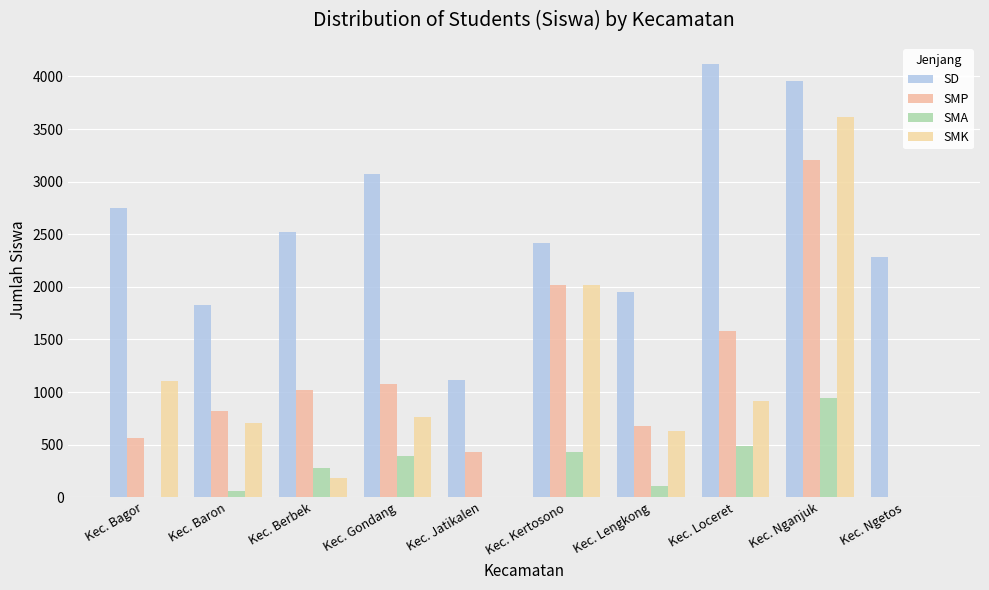

What is the maximum value shown in the chart?

4114